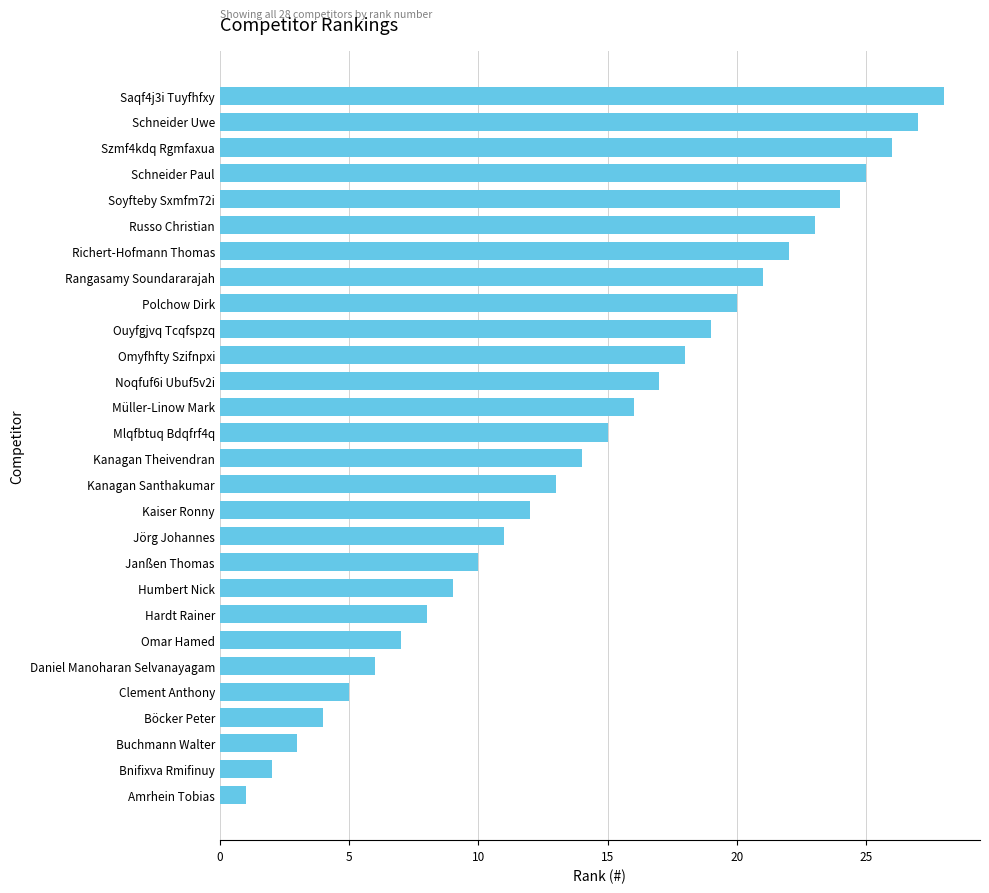

List the labels in order of value, largest first.

Saqf4j3i Tuyfhfxy, Schneider Uwe, Szmf4kdq Rgmfaxua, Schneider Paul, Soyfteby Sxmfm72i, Russo Christian, Richert-Hofmann Thomas, Rangasamy Soundararajah, Polchow Dirk, Ouyfgjvq Tcqfspzq, Omyfhfty Szifnpxi, Noqfuf6i Ubuf5v2i, Müller-Linow Mark, Mlqfbtuq Bdqfrf4q, Kanagan Theivendran, Kanagan Santhakumar, Kaiser Ronny, Jörg Johannes, Janßen Thomas, Humbert Nick, Hardt Rainer, Omar Hamed, Daniel Manoharan Selvanayagam, Clement Anthony, Böcker Peter, Buchmann Walter, Bnifixva Rmifinuy, Amrhein Tobias